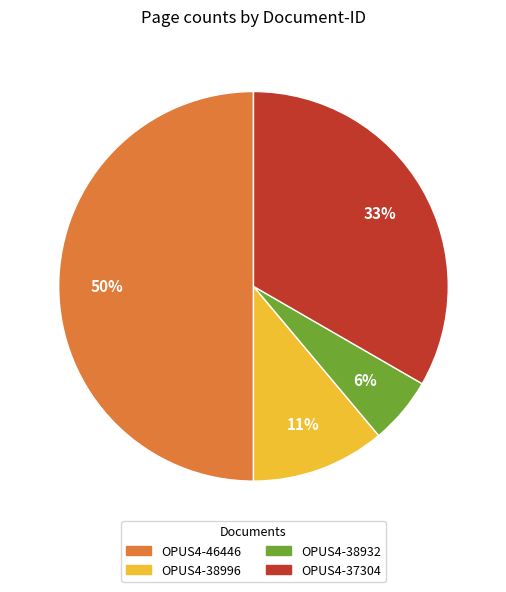

To the nearest percent, what is the average slice percentage?

25%